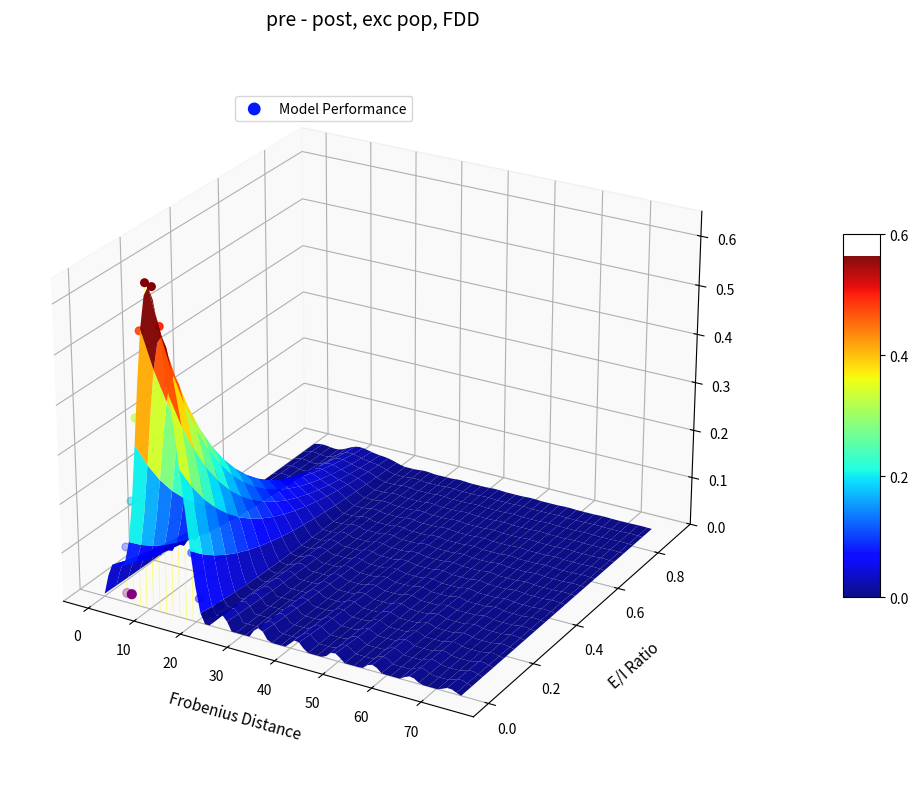

Between 12 and 50, which is larger?

50